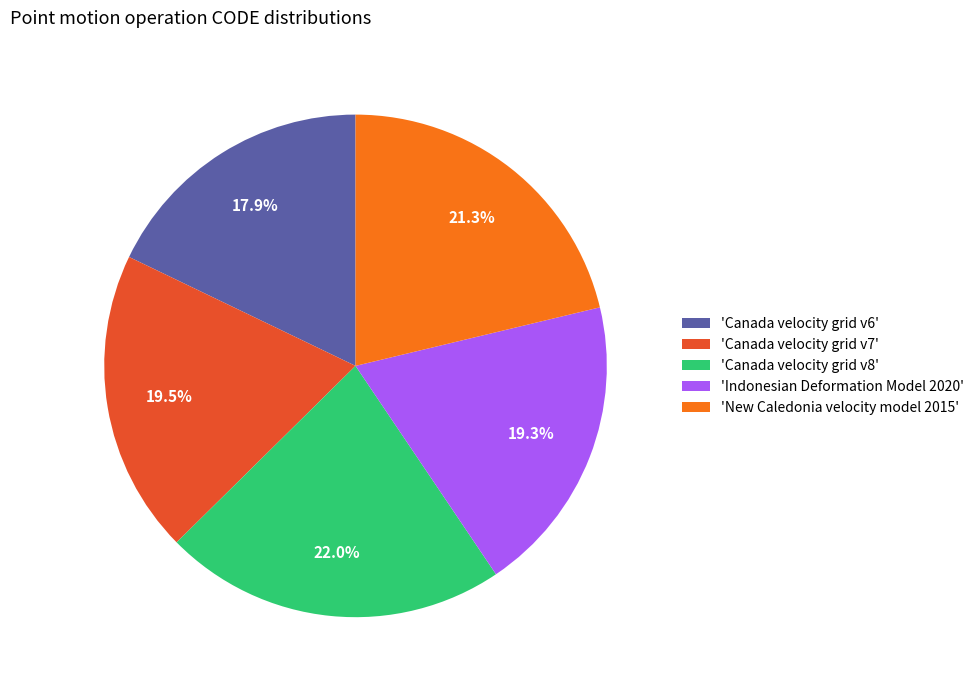

Which category has the biggest portion of the pie?

'Canada velocity grid v8'